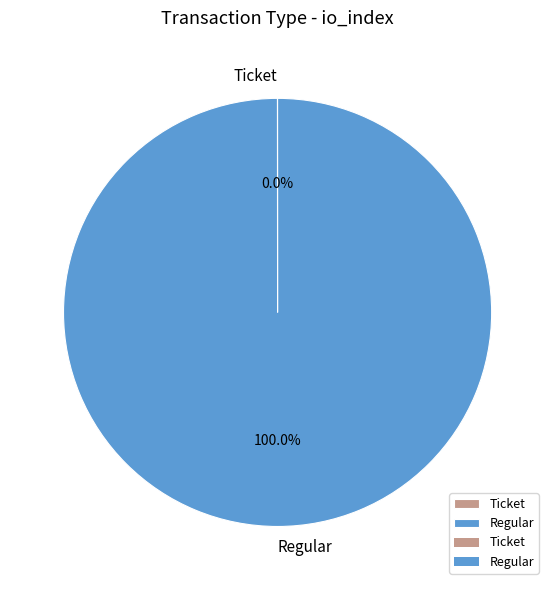

What is the largest slice in the pie chart?

Regular